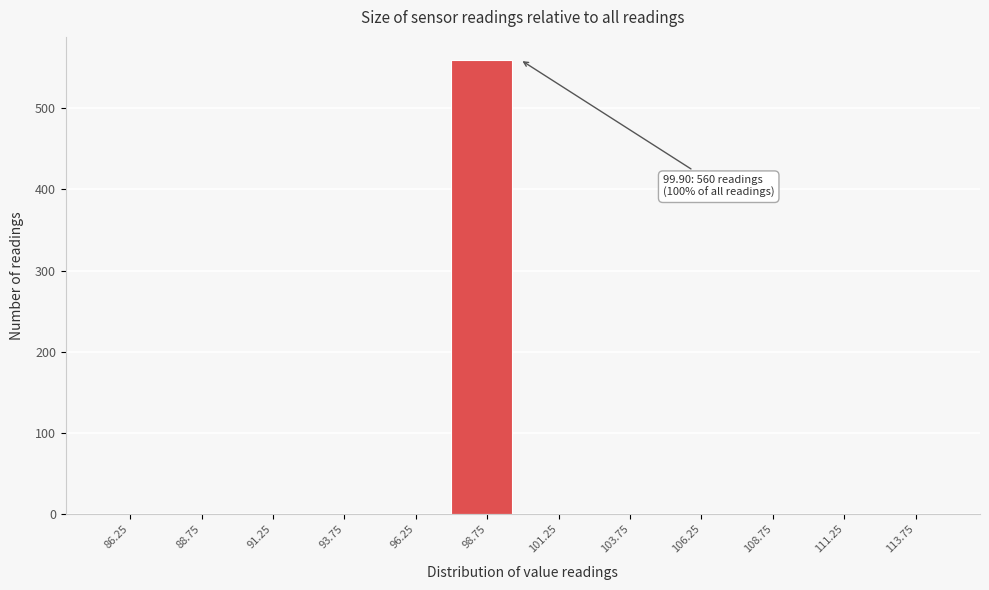

Which range on the x-axis has the tallest bar?

97.5 to 100.0